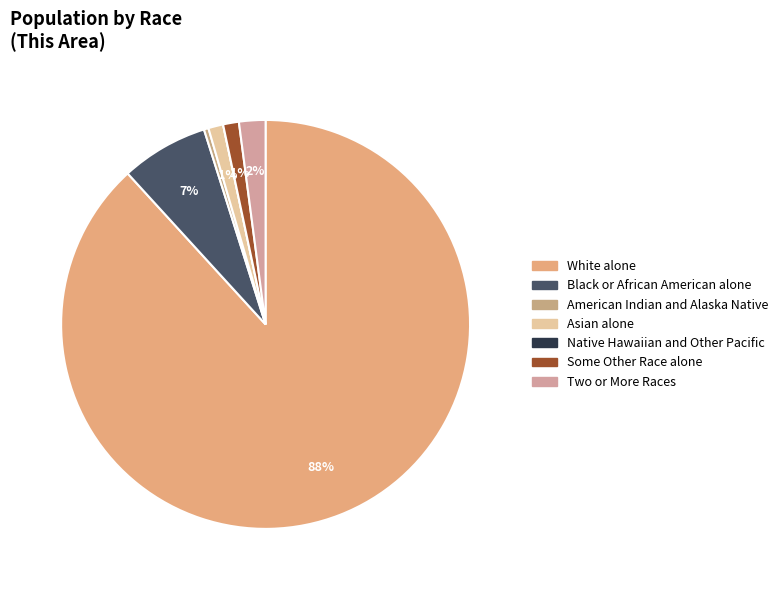

Which category has the smallest portion of the pie?

Native Hawaiian and Other Pacific